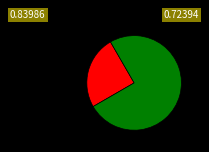

Count the number of slices in the pie.

2